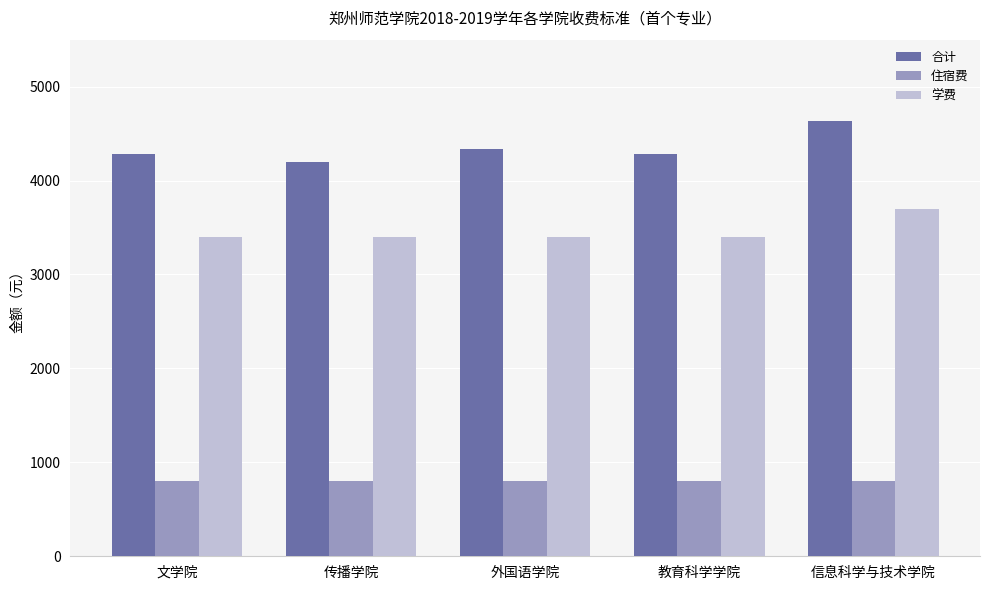

What is the approximate value of 住宿费 at 传播学院?

800